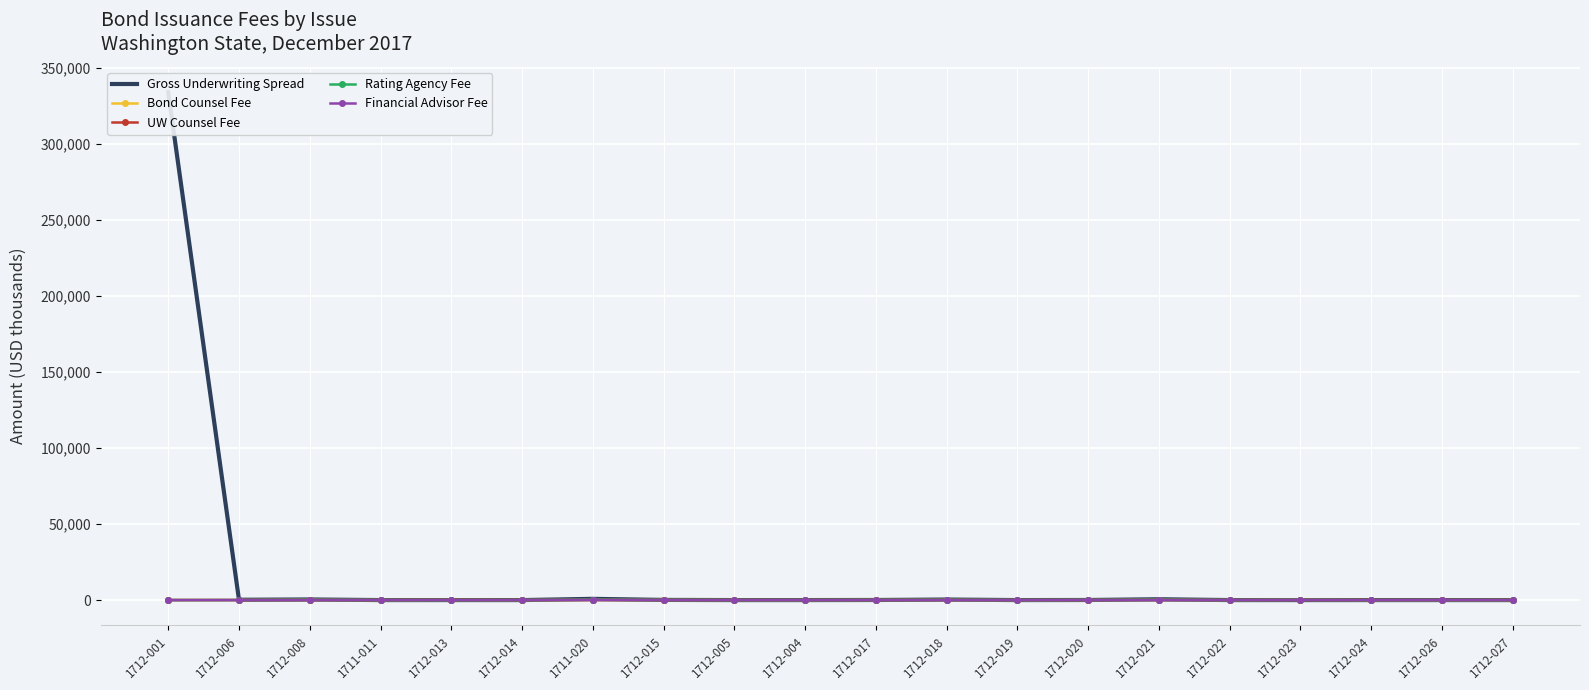

What is the label of the 16th point from the left?

1712-022